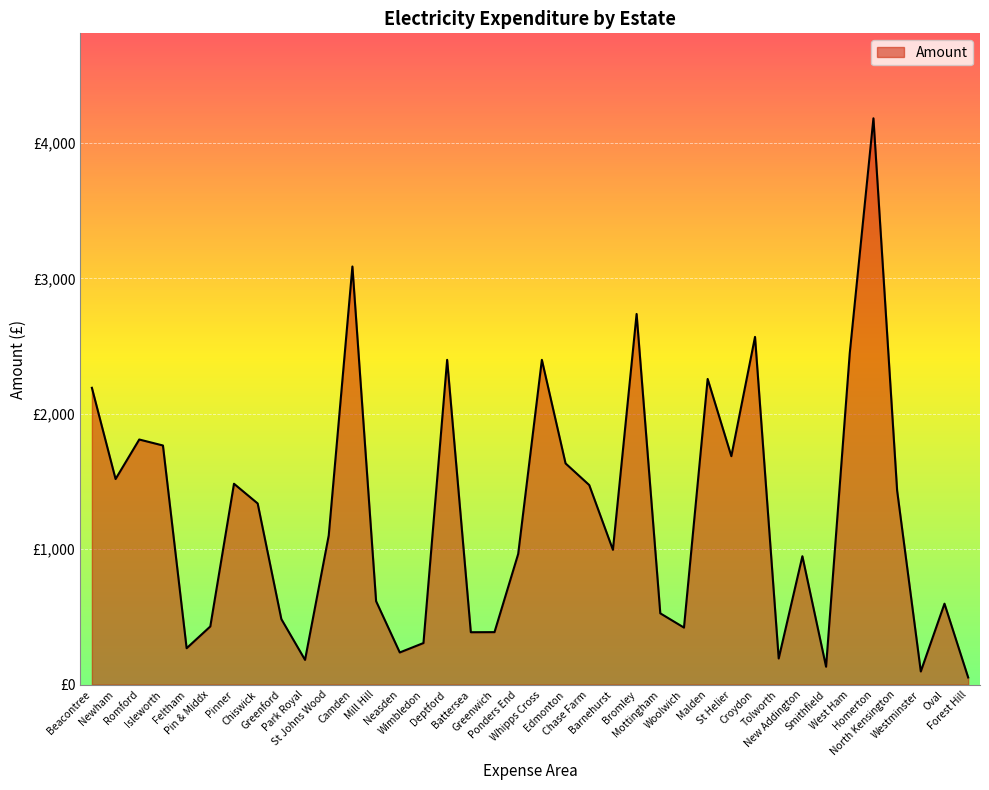

Does the chart have visible grid lines?

Yes